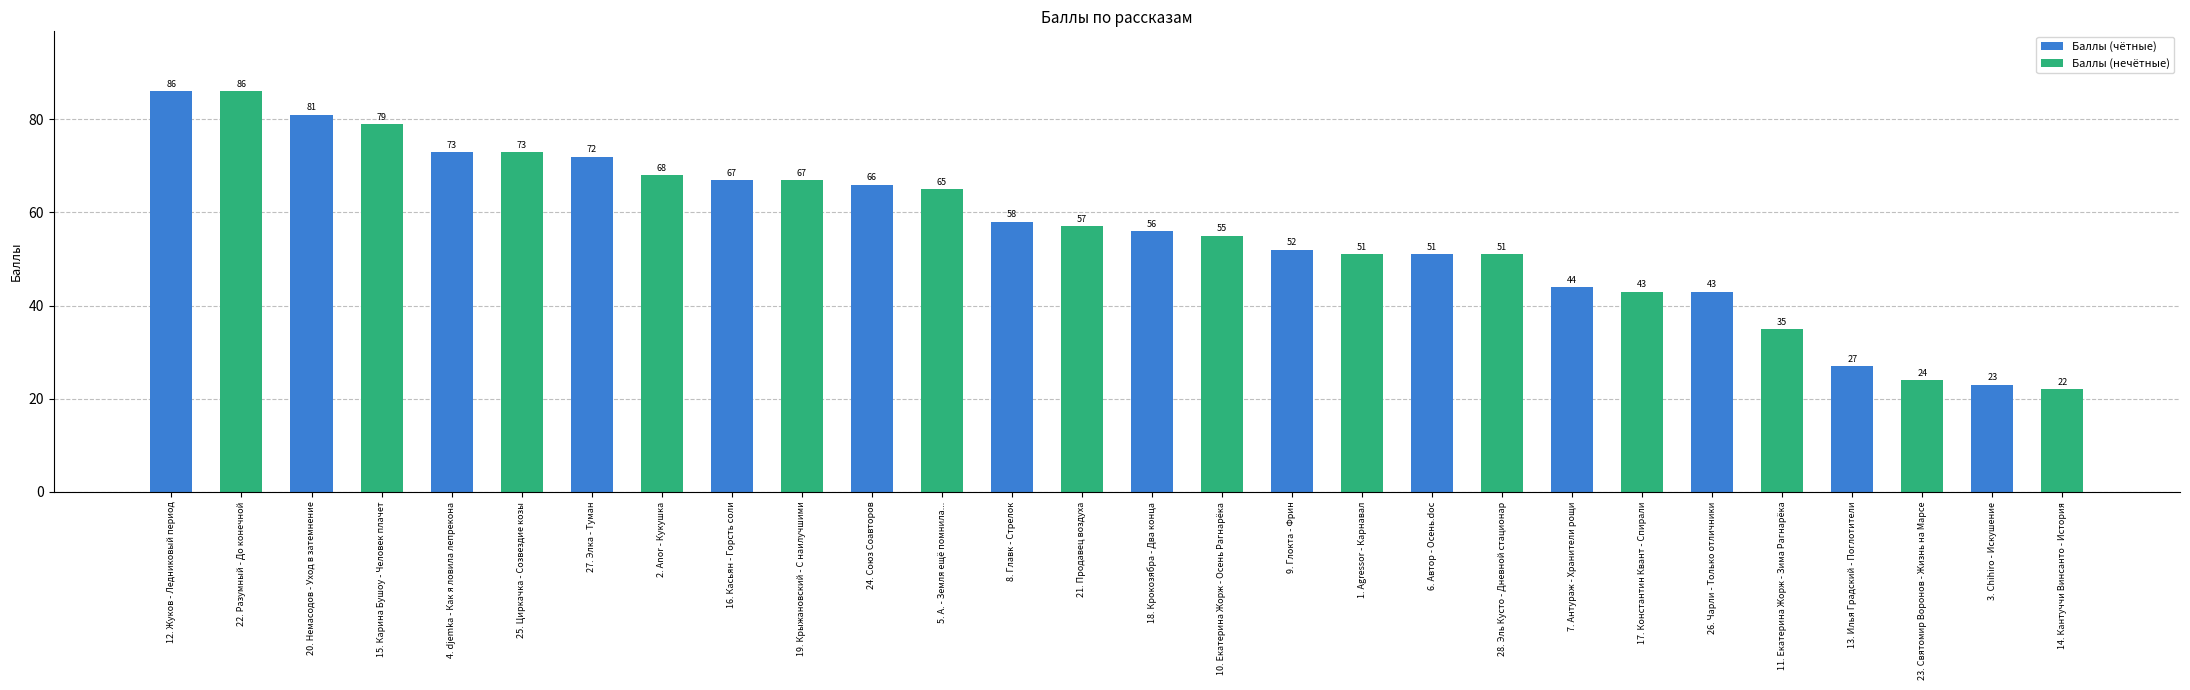

What is the change in value from 19. Крыжановский - С наилучшими to 7. Антураж - Хранители рощи?

-23